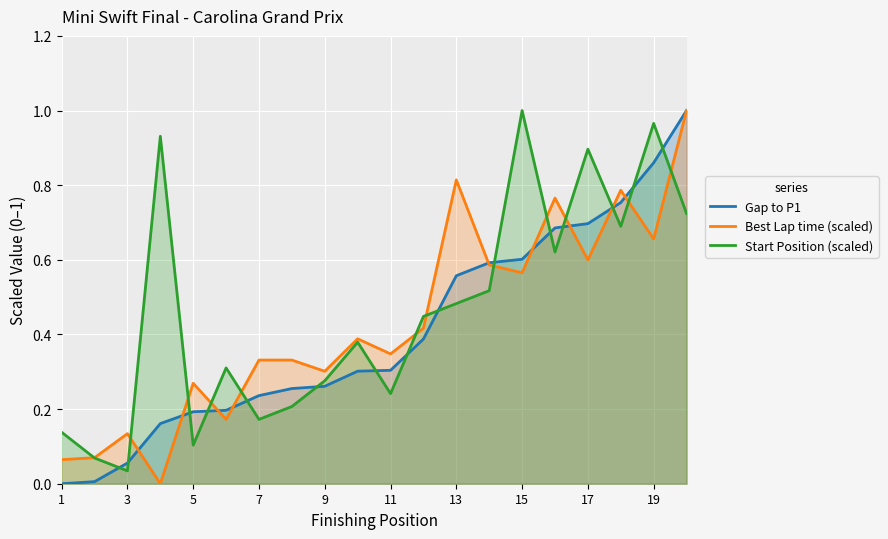

What is the sum of all Gap to P1 values?

8.1